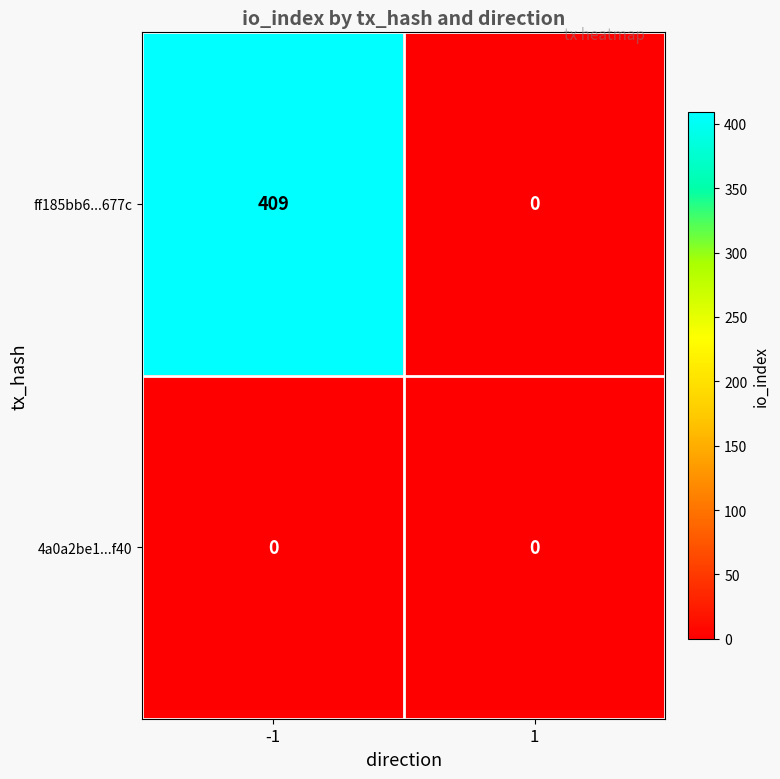

List the series in order of their peak value, lowest first.

4a0a2be1...f40, ff185bb6...677c